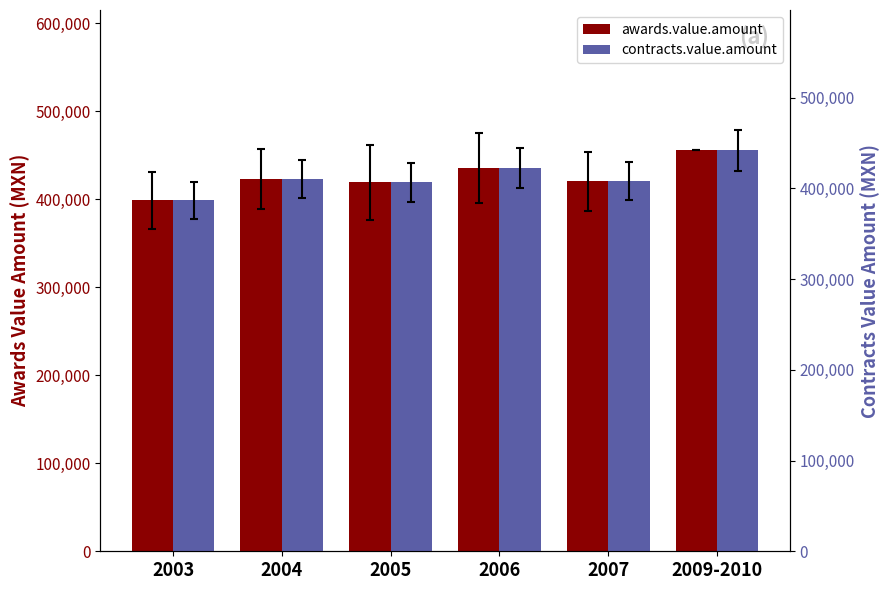

True or false: contracts.value.amount has a value of 441953.3 at 2009-2010.

True